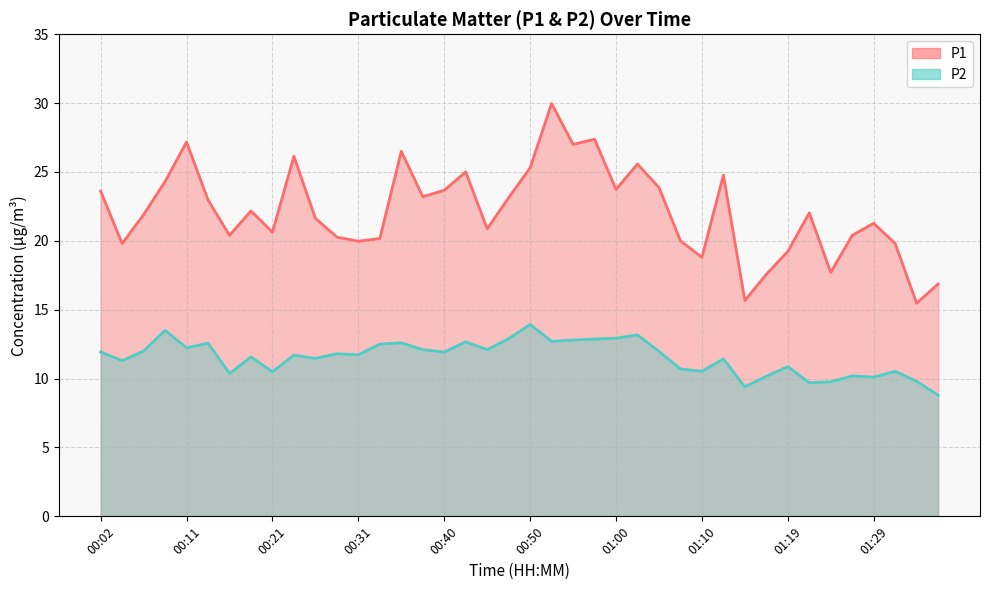

Is the value of P1 at 01:12 greater than the value of P2 at 01:05?

Yes